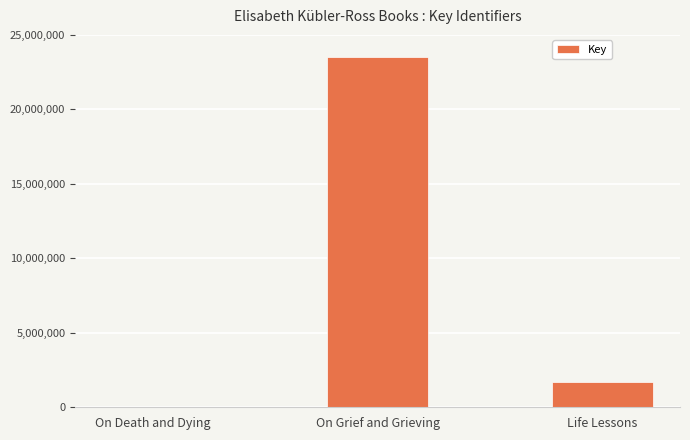

What is the sum of the values at On Grief and Grieving and Life Lessons?

25158668